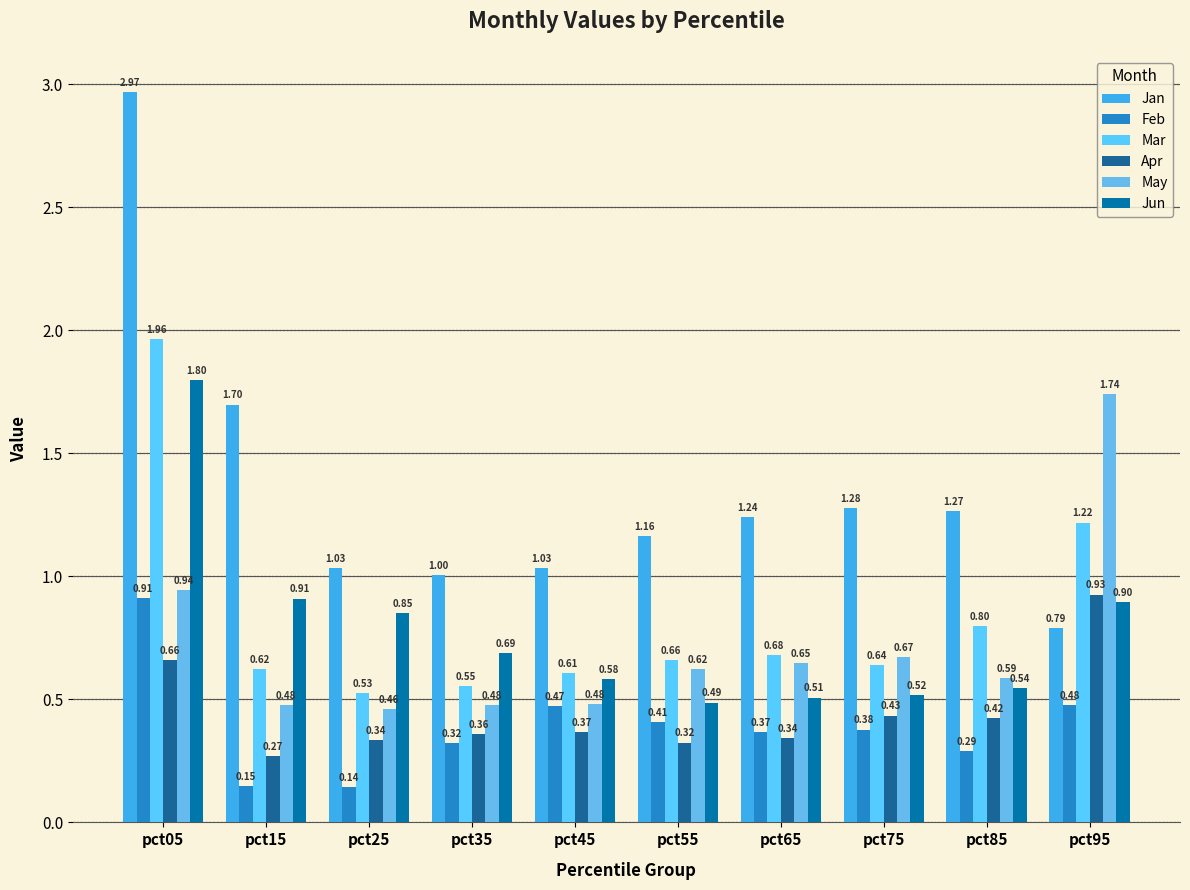

Reading left to right, extract all data points from this chart.

Jan: 3.0	1.7	1.0	1.0	1.0	1.2	1.2	1.3	1.3	0.8
Feb: 0.9	0.1	0.1	0.3	0.5	0.4	0.4	0.4	0.3	0.5
Mar: 2.0	0.6	0.5	0.6	0.6	0.7	0.7	0.6	0.8	1.2
Apr: 0.7	0.3	0.3	0.4	0.4	0.3	0.3	0.4	0.4	0.9
May: 0.9	0.5	0.5	0.5	0.5	0.6	0.6	0.7	0.6	1.7
Jun: 1.8	0.9	0.9	0.7	0.6	0.5	0.5	0.5	0.5	0.9